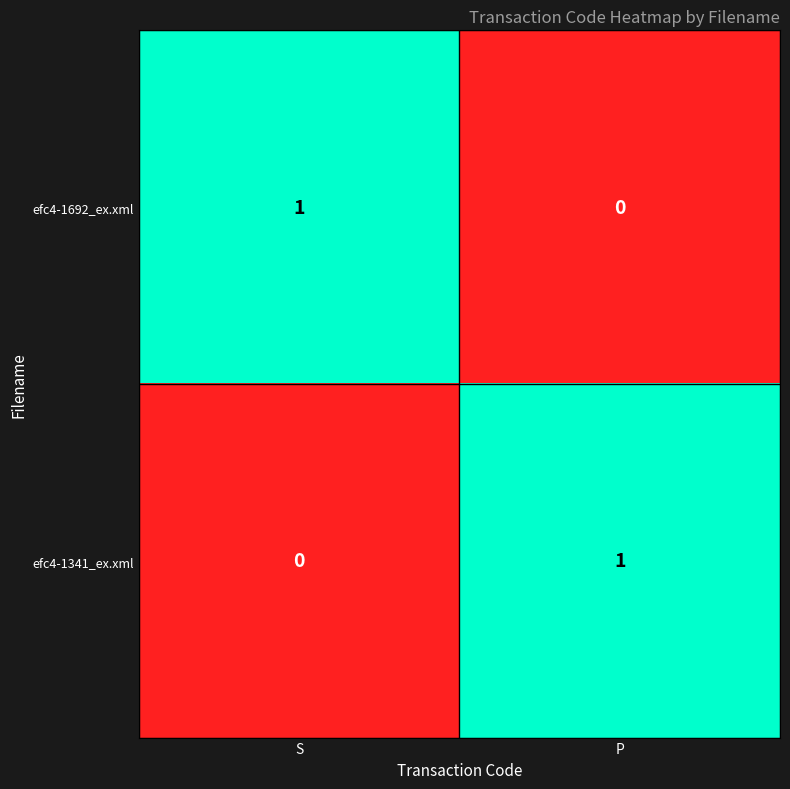

True or false: efc4-1692_ex.xml has a value of 0 at S.

False